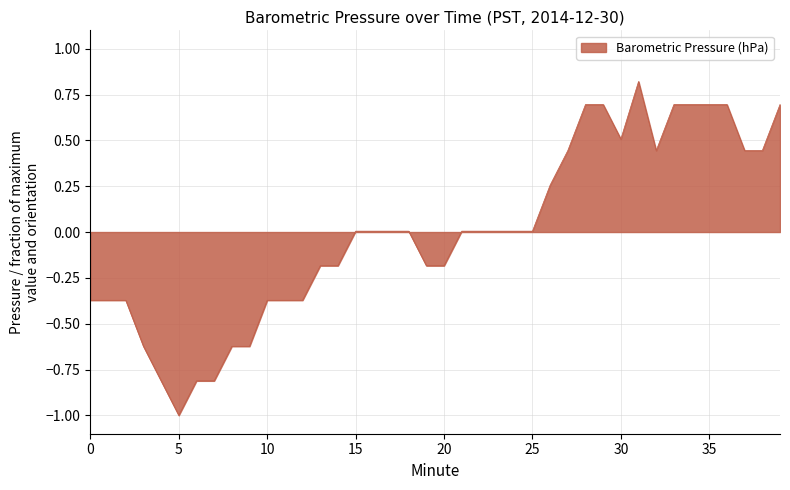

What is the greatest value displayed?

0.8